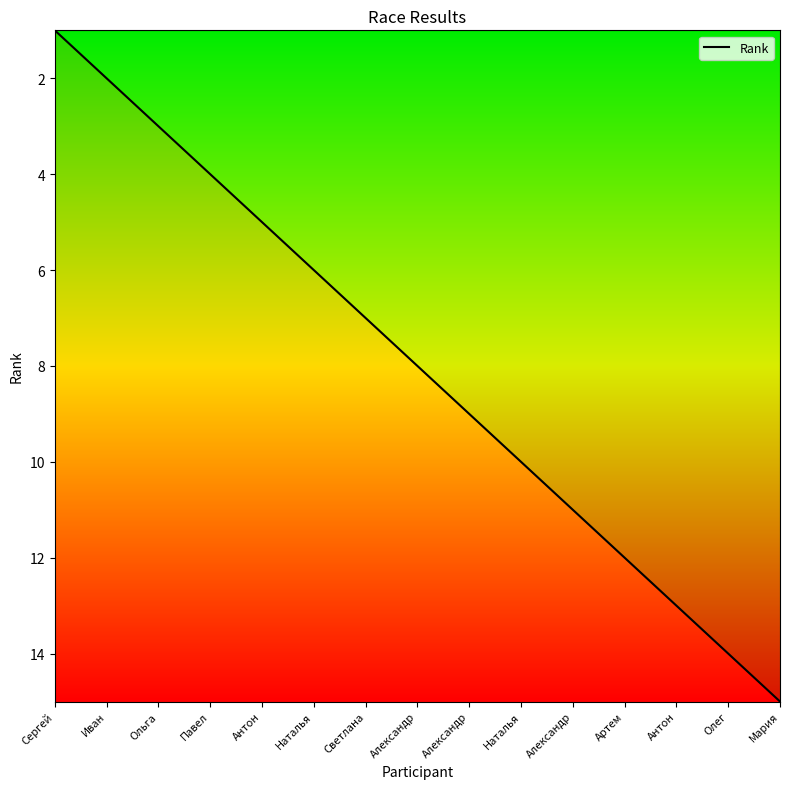

How many values are below 8?

7